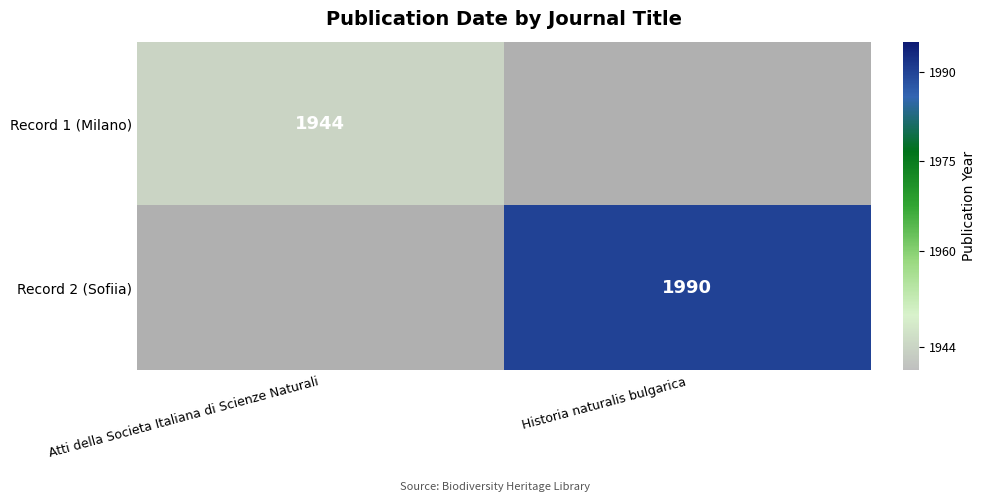

Is it true that Record 1 (Milano) equals 2854 at Atti della Societa Italiana di Scienze Naturali?

False